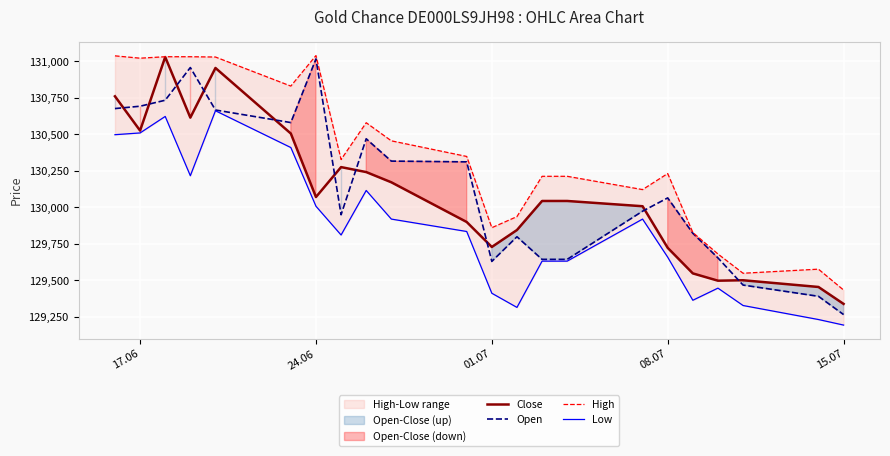

Read the Open value at 01.07.

129629